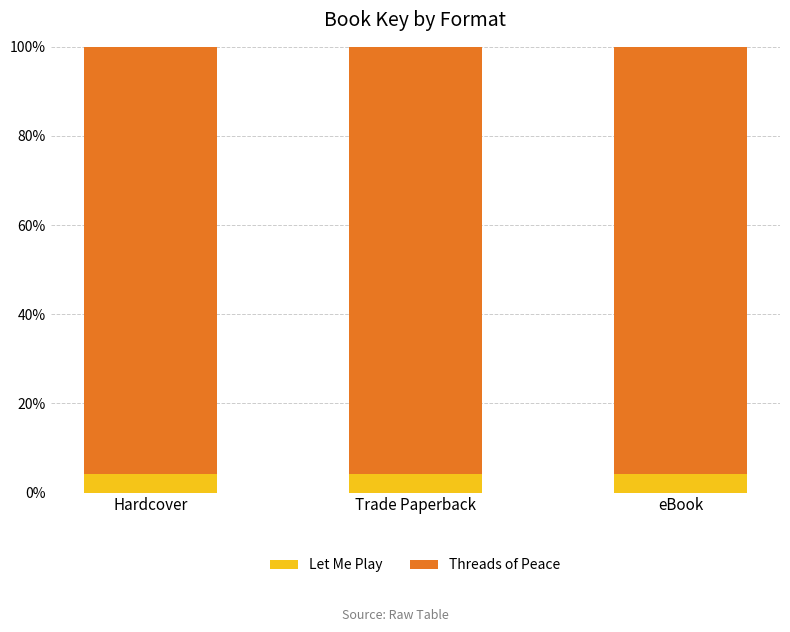

What value does the Let Me Play series have at Trade Paperback?

4.2